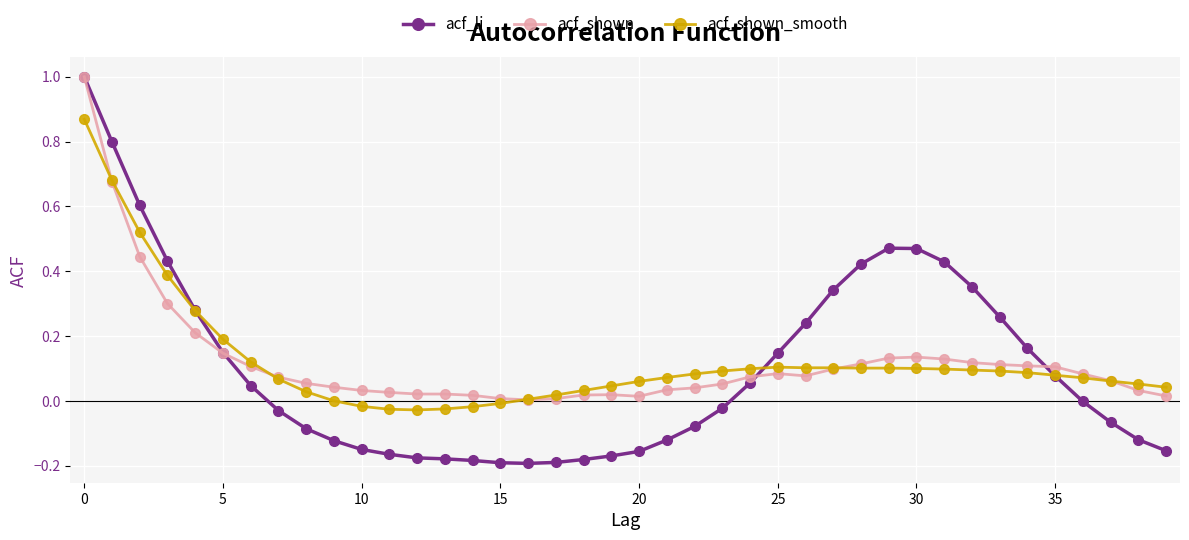

Which series has the widest spread of values?

acf_li